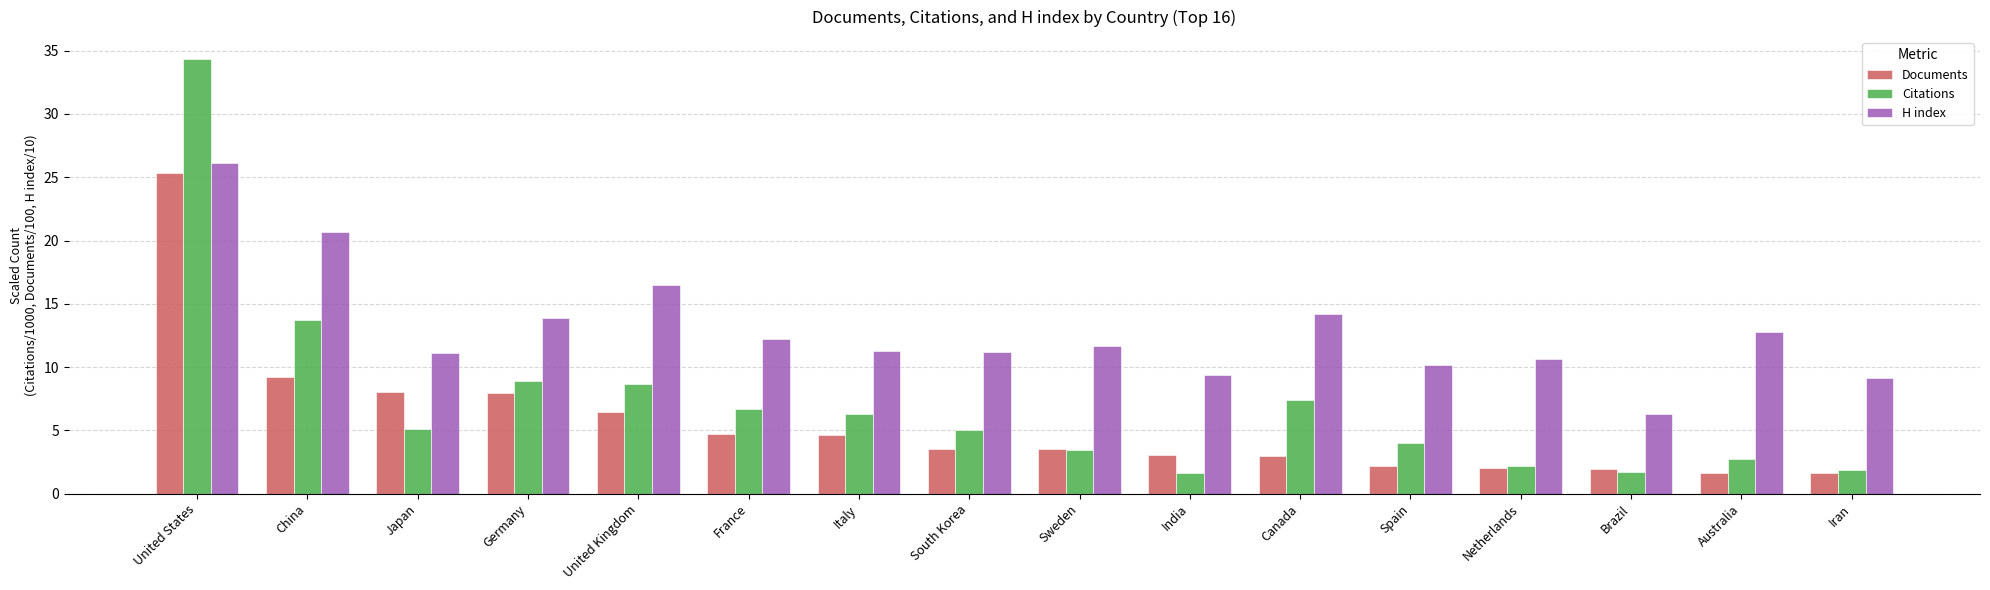

Rank the series at France from lowest to highest value.

Documents, Citations, H index